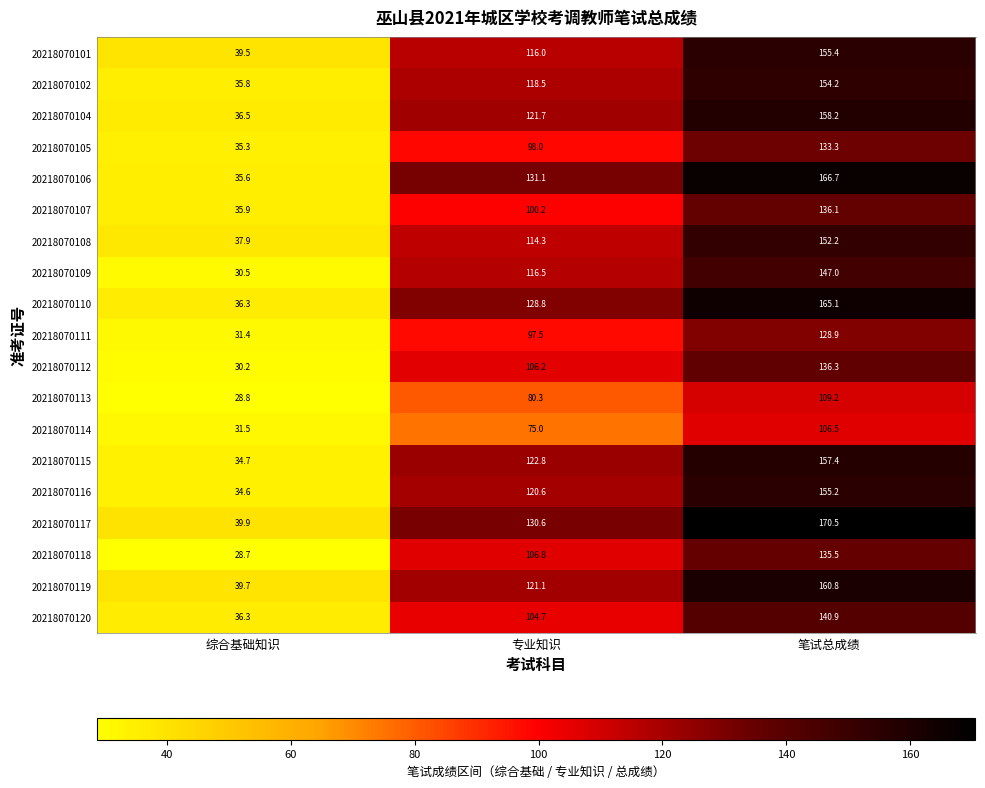

Which category has the lowest value in the 20218070101 series?

综合基础知识